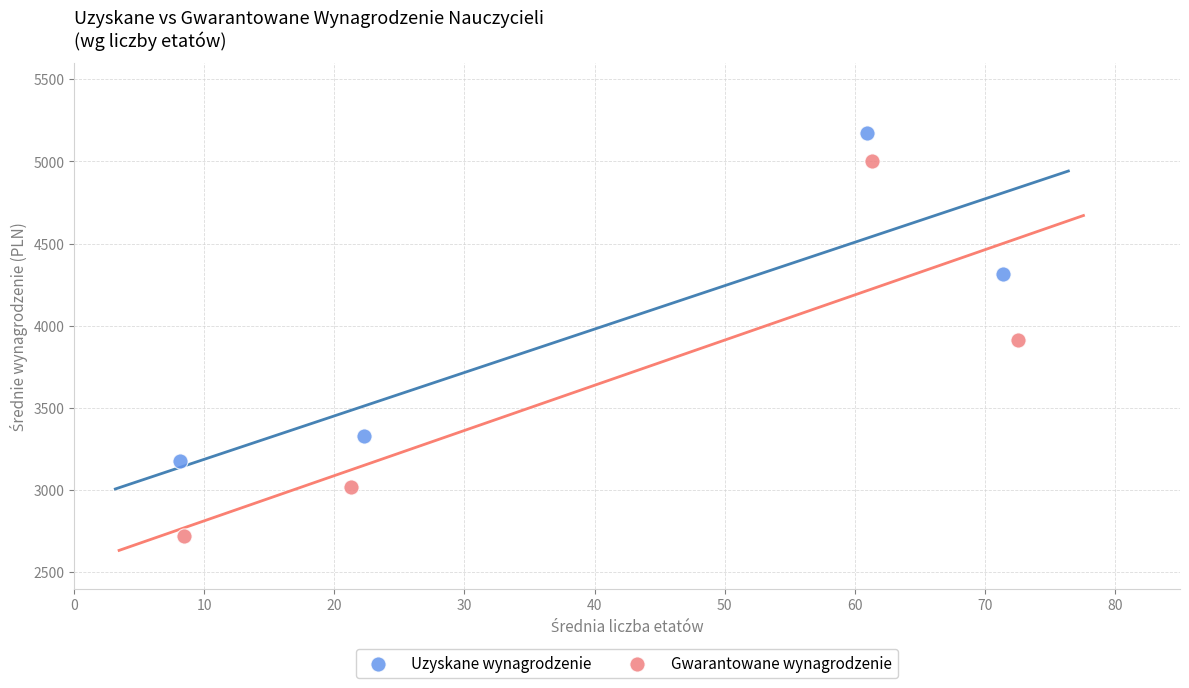

Which series reaches the maximum Y coordinate?

Uzyskane wynagrodzenie